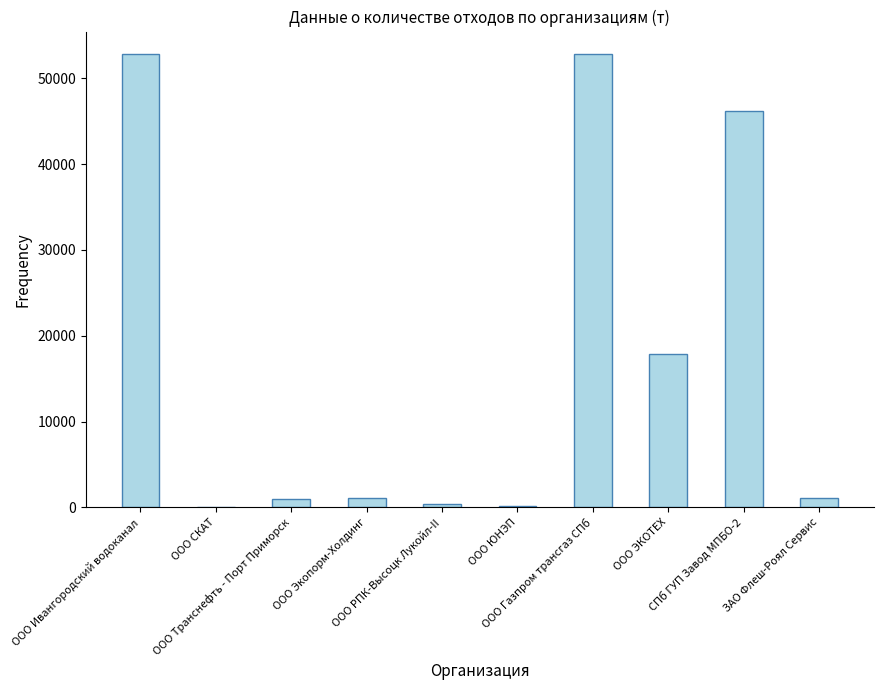

How many distinct data groups are displayed?

1